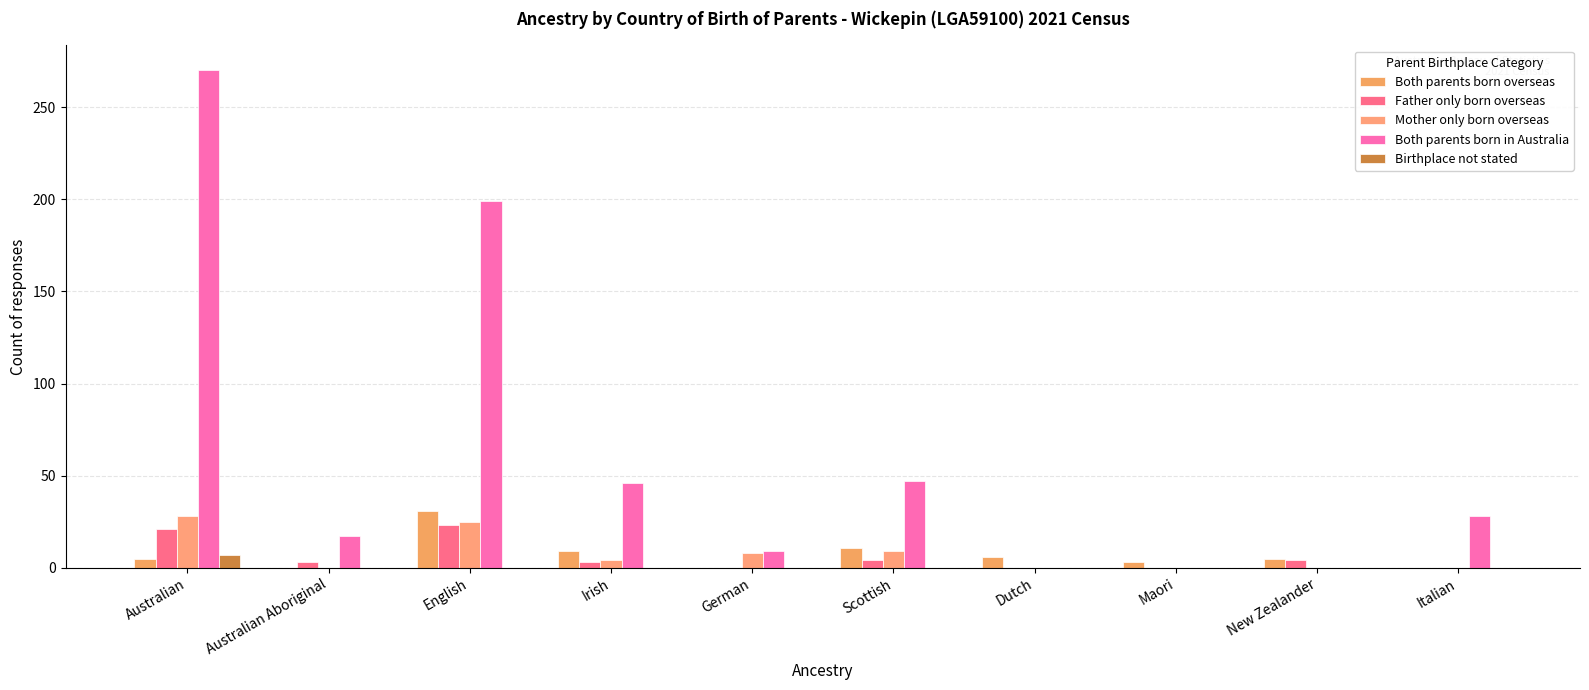

Are the bars grouped side by side (vs. stacked)?

Yes